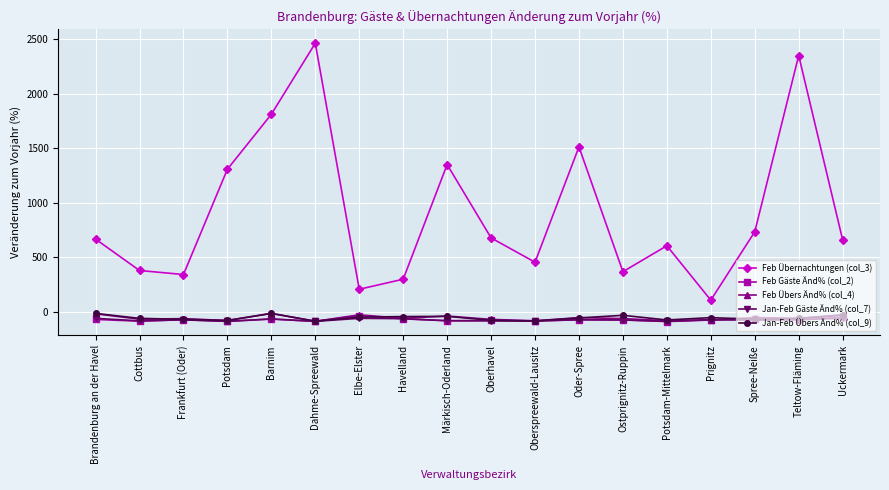

What is the greatest value displayed?

2463.0